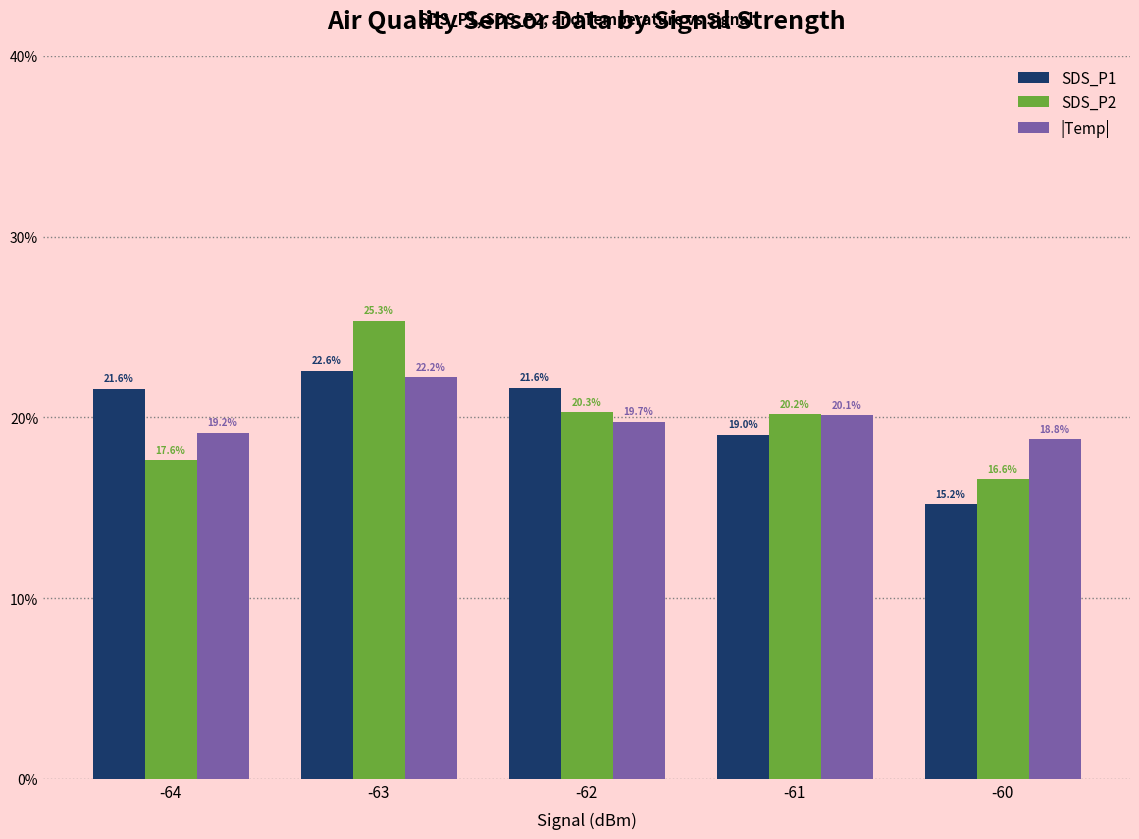

What is the difference between the maximum and minimum values in the SDS_P2 series?

8.8